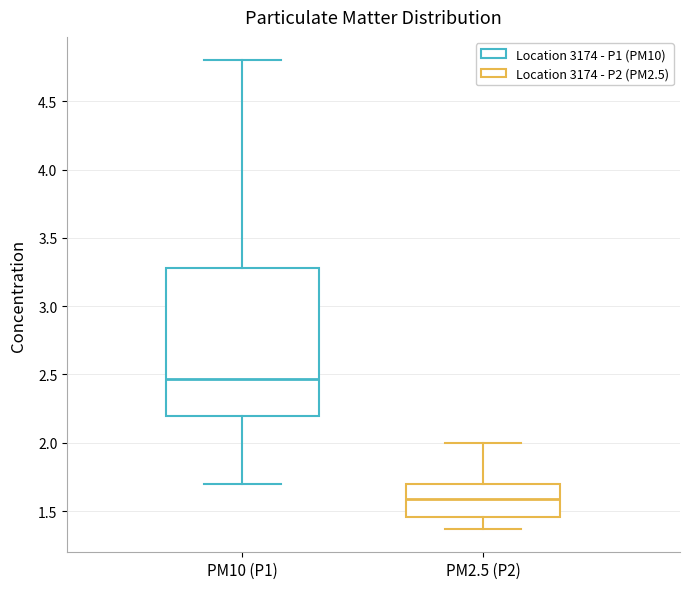

Reading left to right, read every box against the y-axis: the position of its median line, the range the box covers, and the ends of its whiskers. The values are not printed on the chart, so give them approximately, as read against the axis.

PM10 (P1): median 2.45, box 2.20 to 3.30, whiskers 1.70 to 4.80
PM2.5 (P2): median 1.60, box 1.45 to 1.70, whiskers 1.35 to 2.00